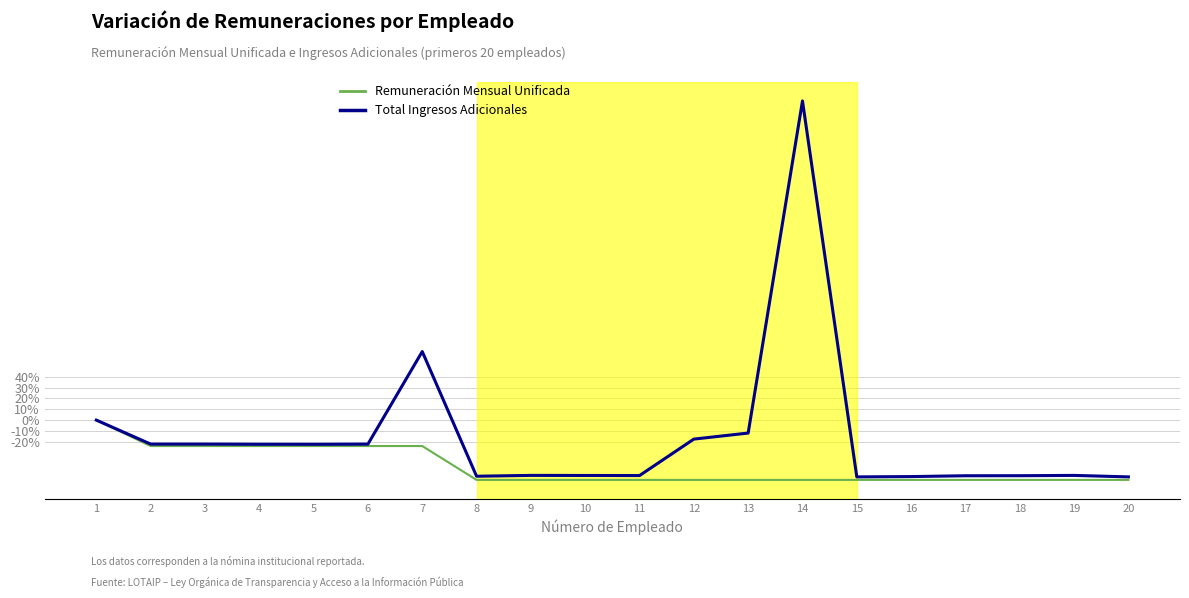

Which label corresponds to the largest value in the chart?

14